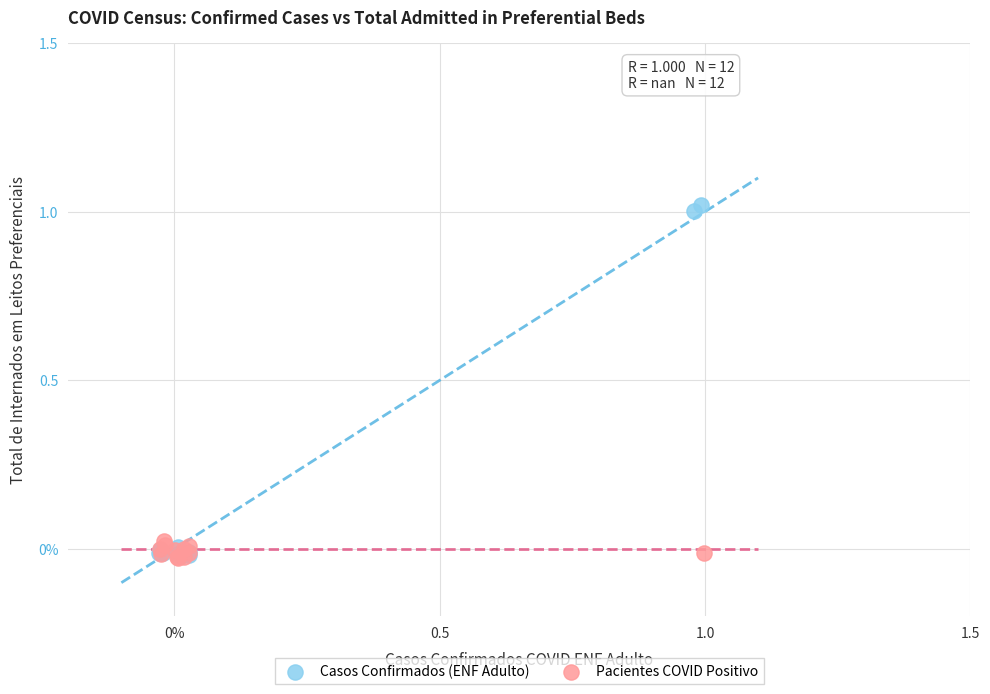

What are all the series names shown in the legend?

Casos Confirmados (ENF Adulto), Pacientes COVID Positivo